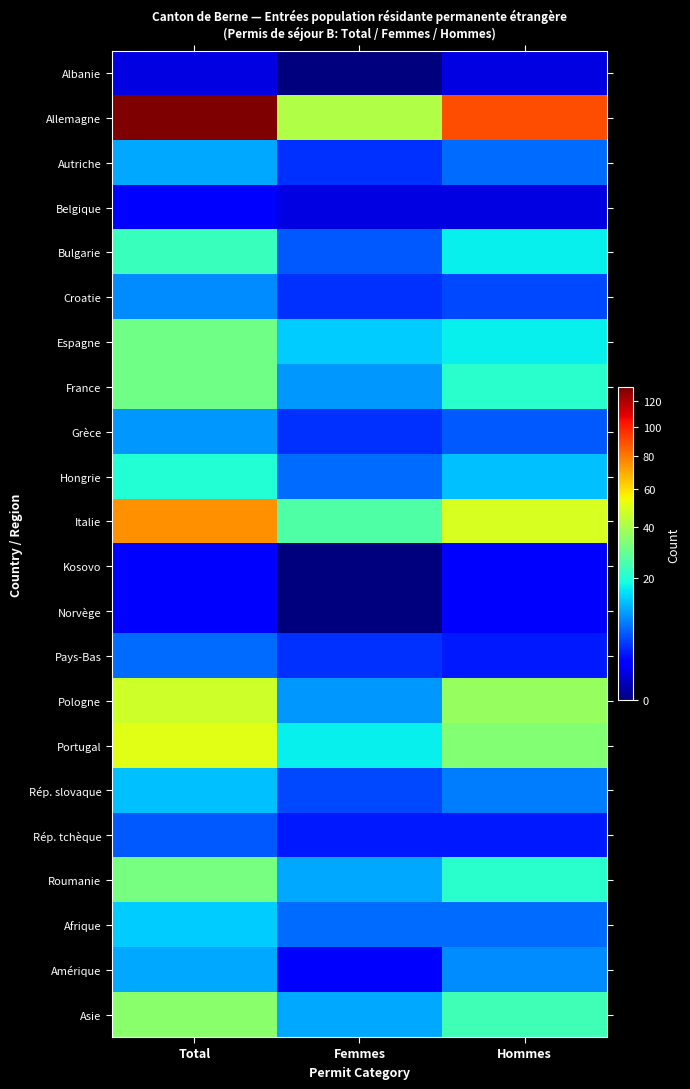

Which series has the widest spread of values?

Allemagne